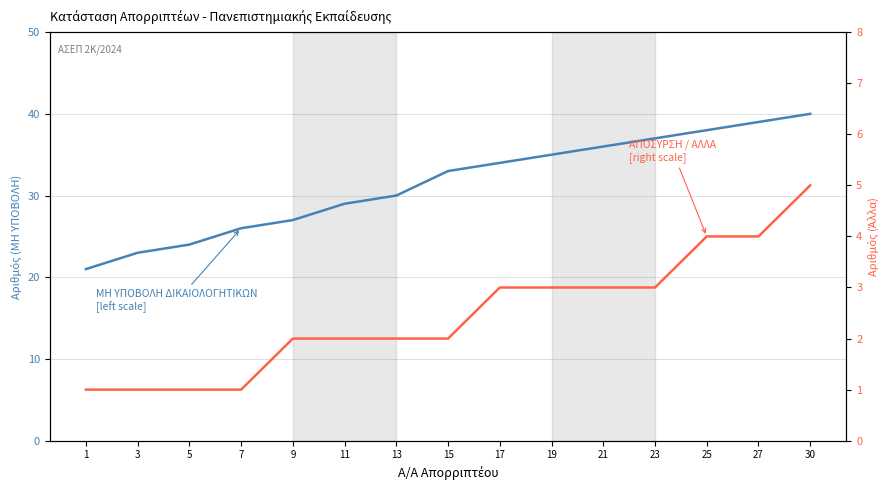

Which category has the lowest value in the ΜΗ ΥΠΟΒΟΛΗ ΔΙΚΑΙΟΛΟΓΗΤΙΚΩΝ
[left scale] series?

1